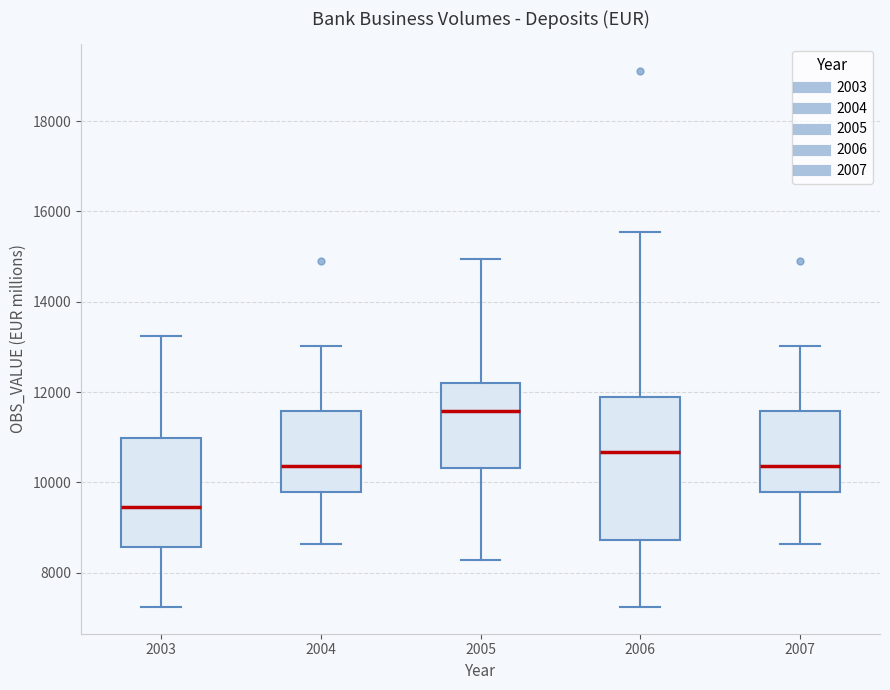

Reading left to right, transcribe this box plot: for each box, give where its median line is, the range the box spans, and where its two whiskers end, as read against the y-axis. The values are not printed on the chart, so give them approximately, as read against the axis.

2003: median 9400, box 8600 to 11000, whiskers 7200 to 13200
2004: median 10400, box 9800 to 11600, whiskers 8600 to 13000
2005: median 11600, box 10400 to 12200, whiskers 8200 to 15000
2006: median 10600, box 8800 to 11800, whiskers 7200 to 15600
2007: median 10400, box 9800 to 11600, whiskers 8600 to 13000